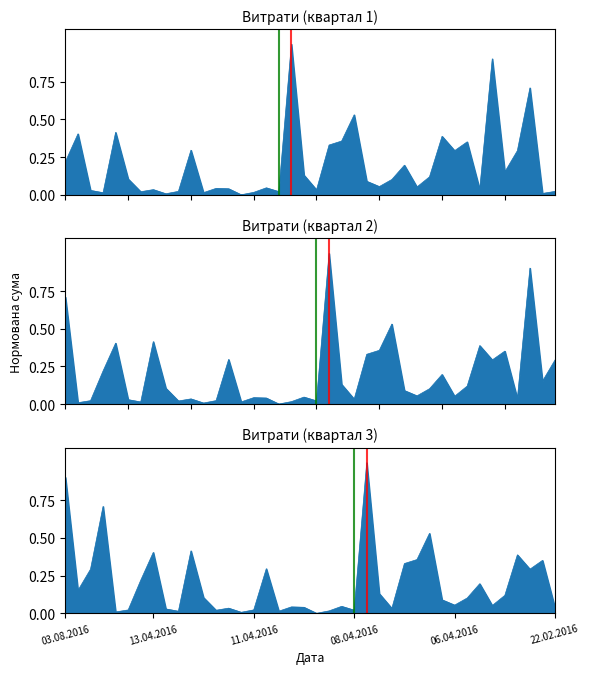

How many distinct data groups are displayed?

1